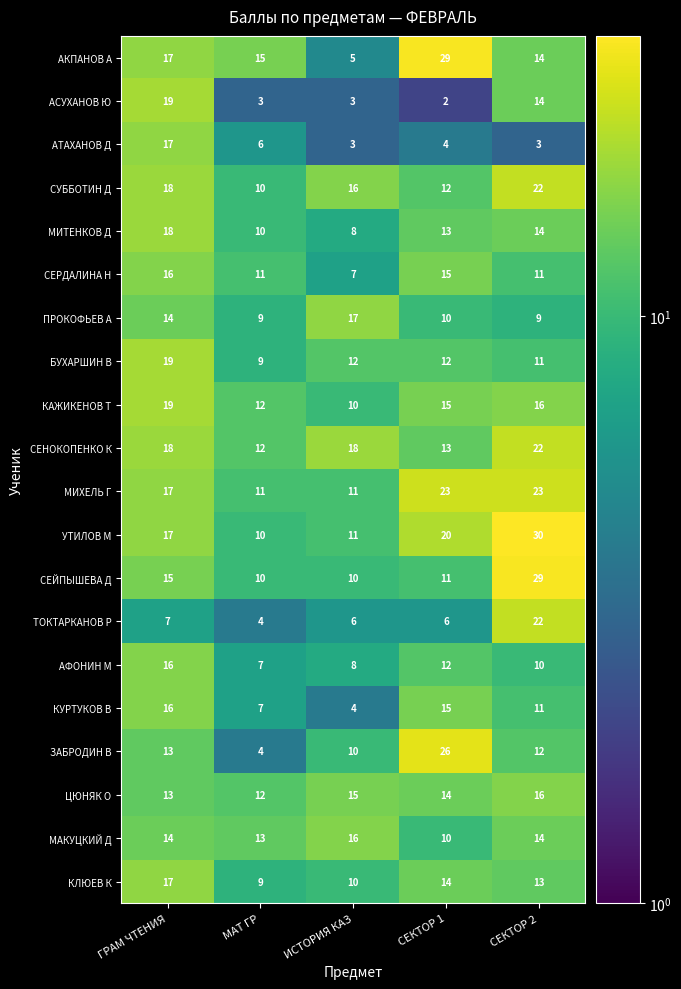

What is the average value of the ЗАБРОДИН В series?

13